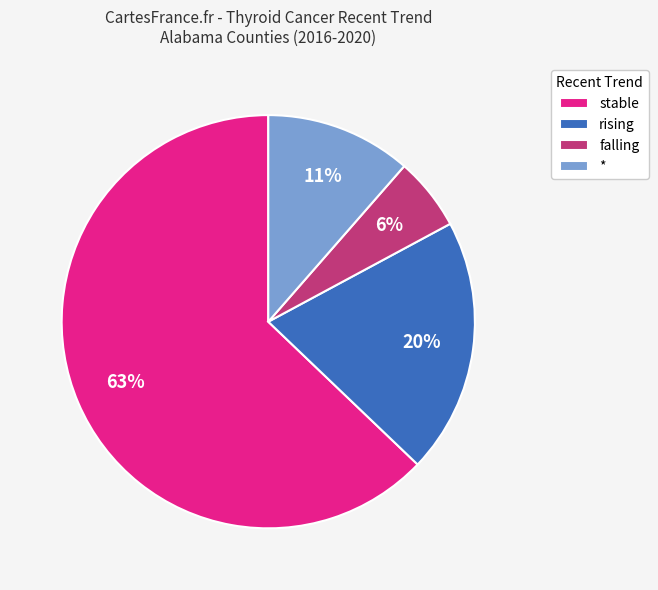

To the nearest percent, what percentage of the pie is rising?

20%